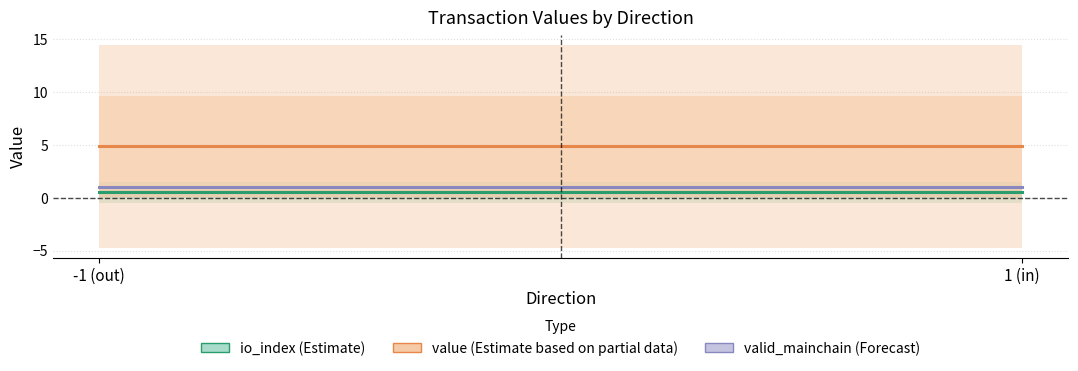

Reading left to right, extract all data points from this chart.

io_index: -1=0.0	-1=1.0	1=0.0	1=1.0
value: -1=0.1	-1=9.7	1=0.1	1=9.7
valid_mainchain: -1=1.0	-1=1.0	1=1.0	1=1.0